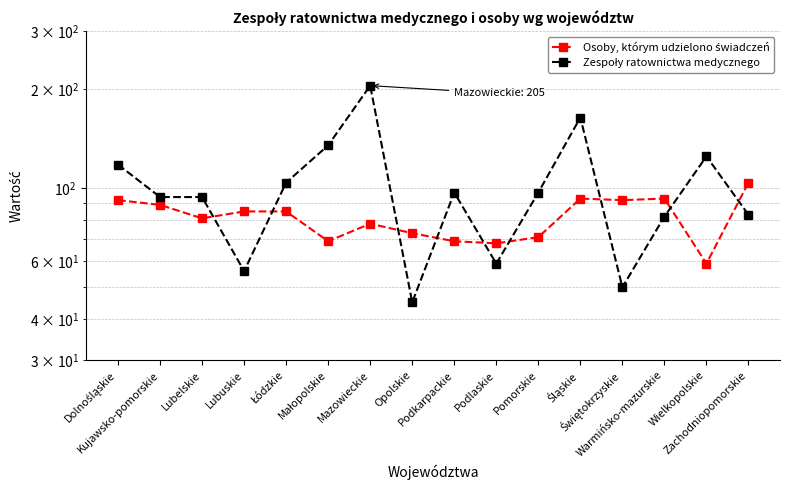

In Osoby, którym udzielono świadczeń, how many points are lower than both neighbors (excluding endpoints)?

5